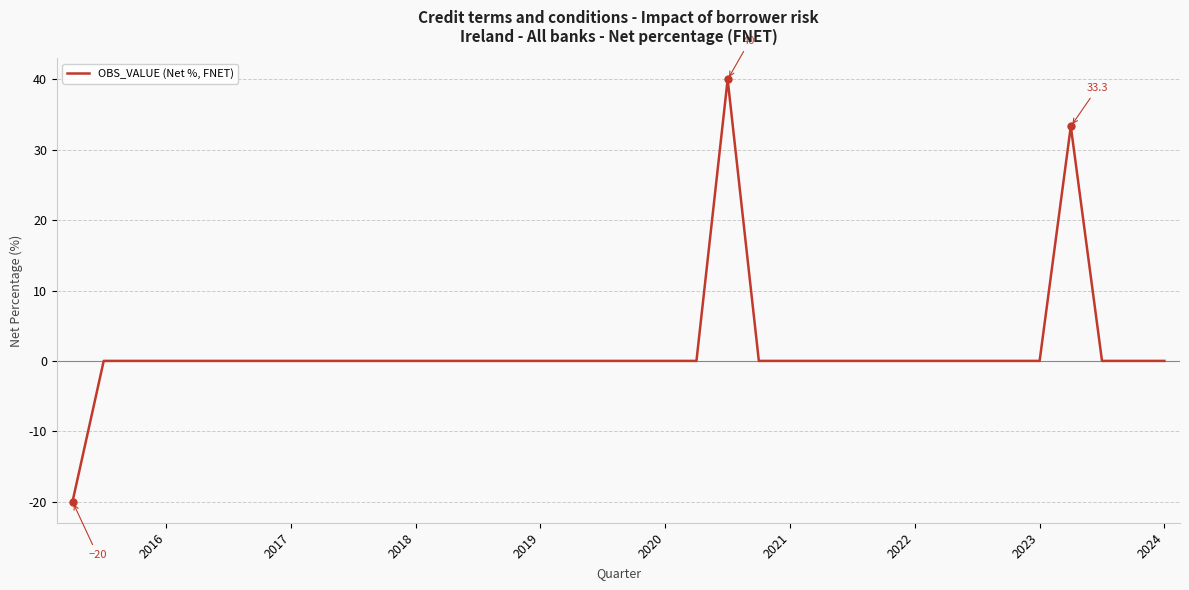

What is the greatest value displayed?

40.0